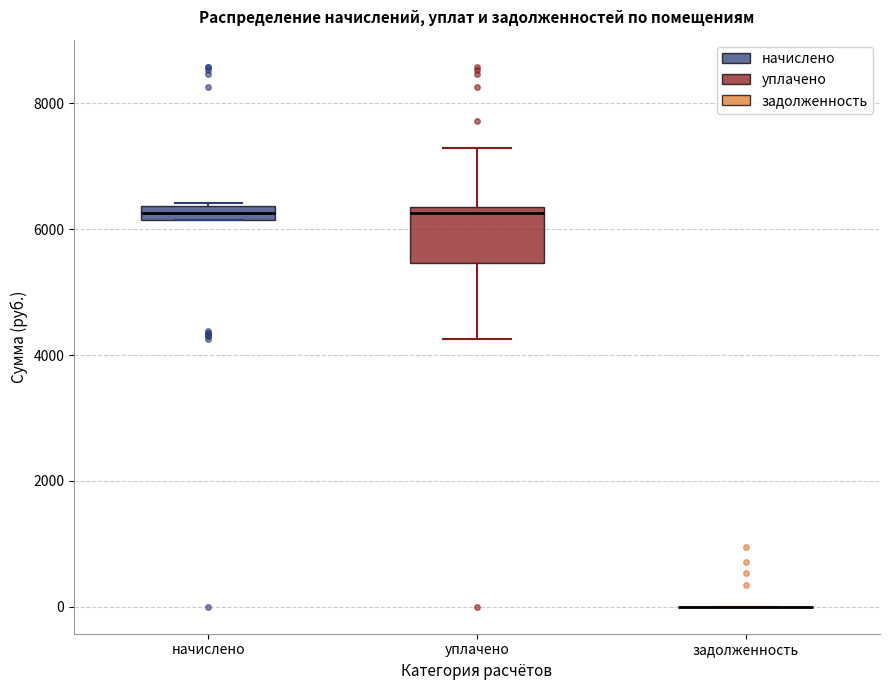

Where does the median line of the box for уплачено sit on the y-axis? The values are not printed on the chart, so give them approximately, as read against the axis.

6200